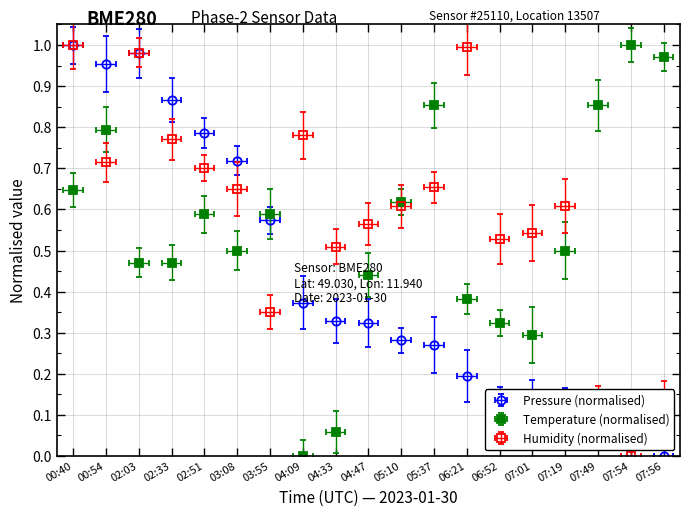

What is the label of the 14th point from the left?

06:52